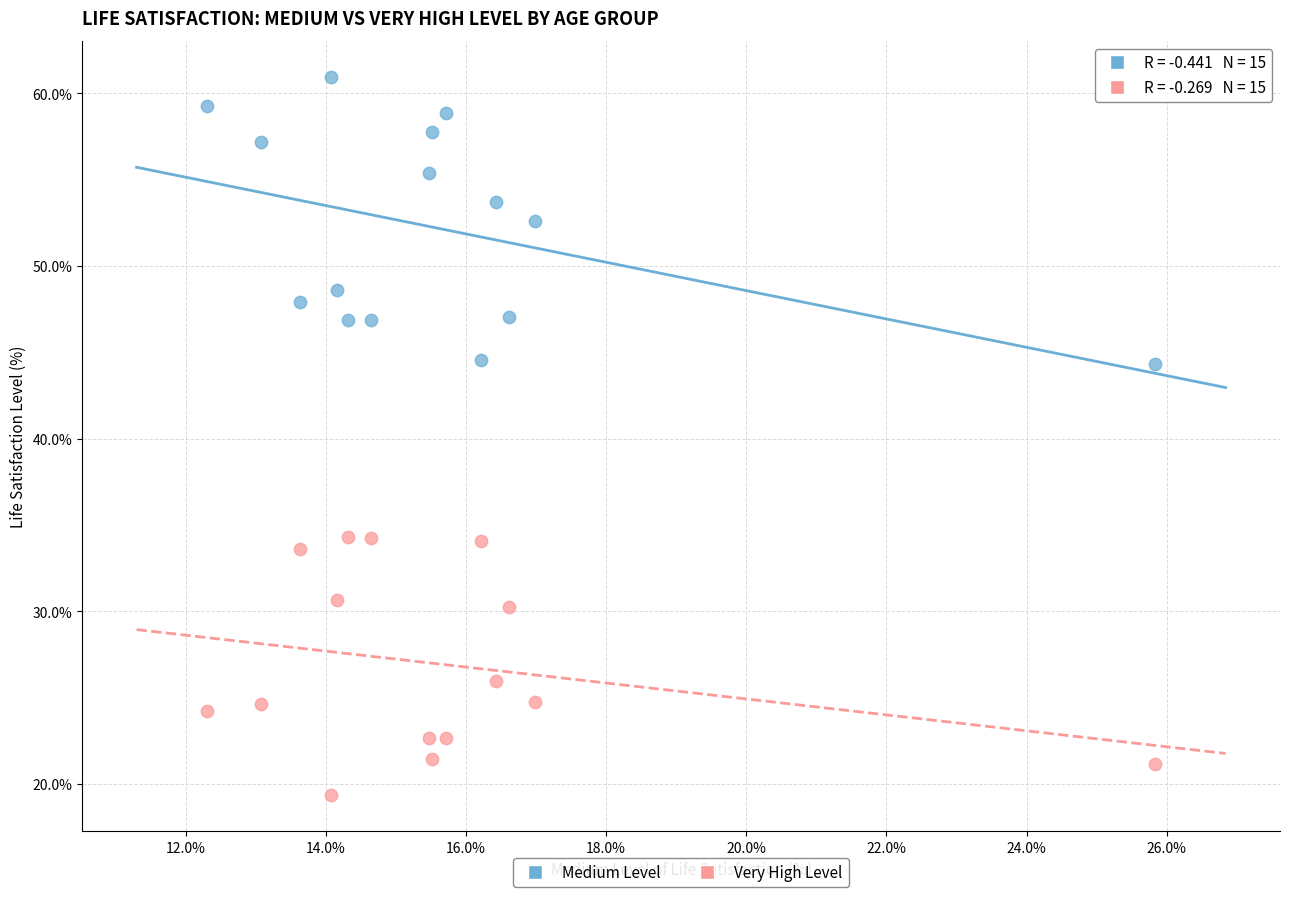

Across all data points, what is the range of Y values (max minus min)?

41.6